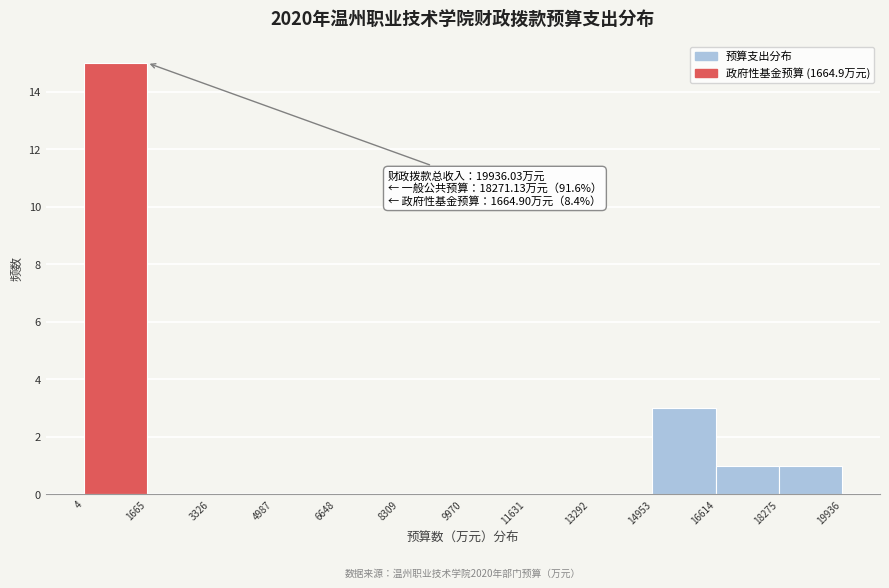

Over which range of the x-axis is the bar tallest?

4 to 1665